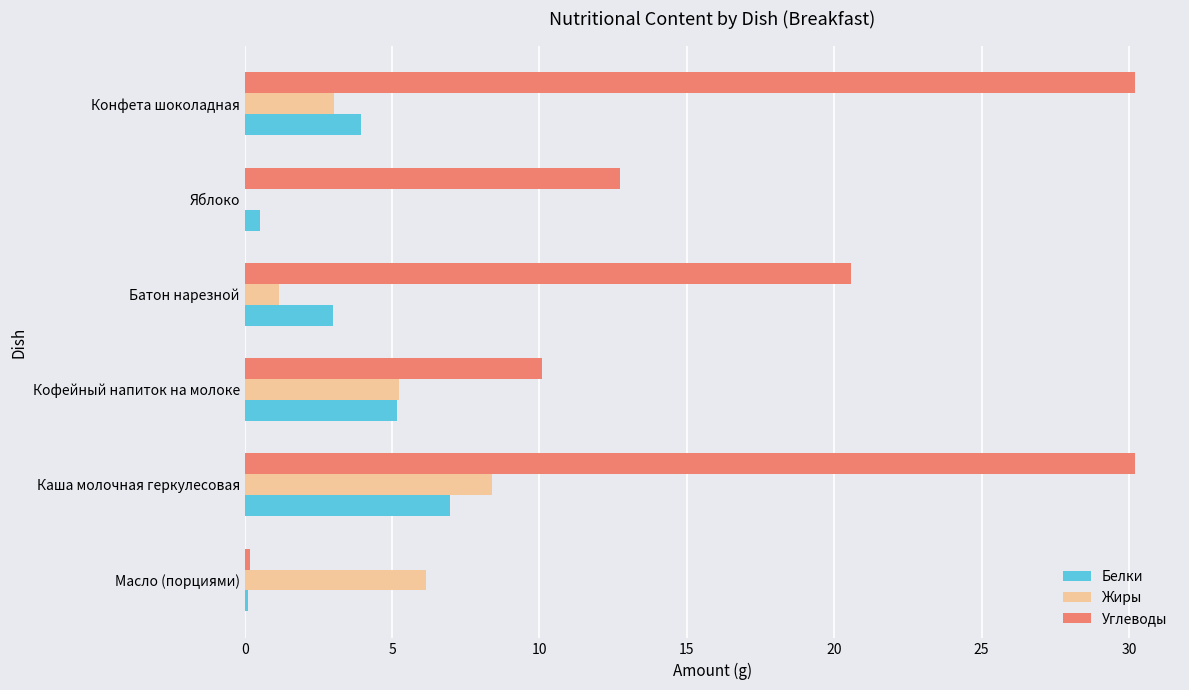

What are all the series names shown in the legend?

Белки, Жиры, Углеводы